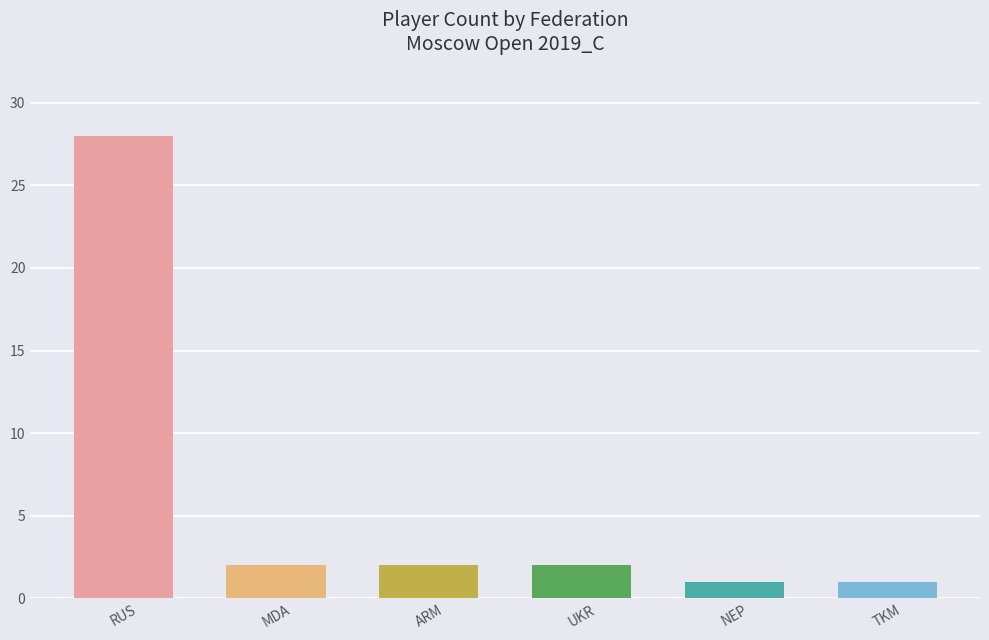

Approximately how many times larger is the value at MDA compared to NEP?

2.0